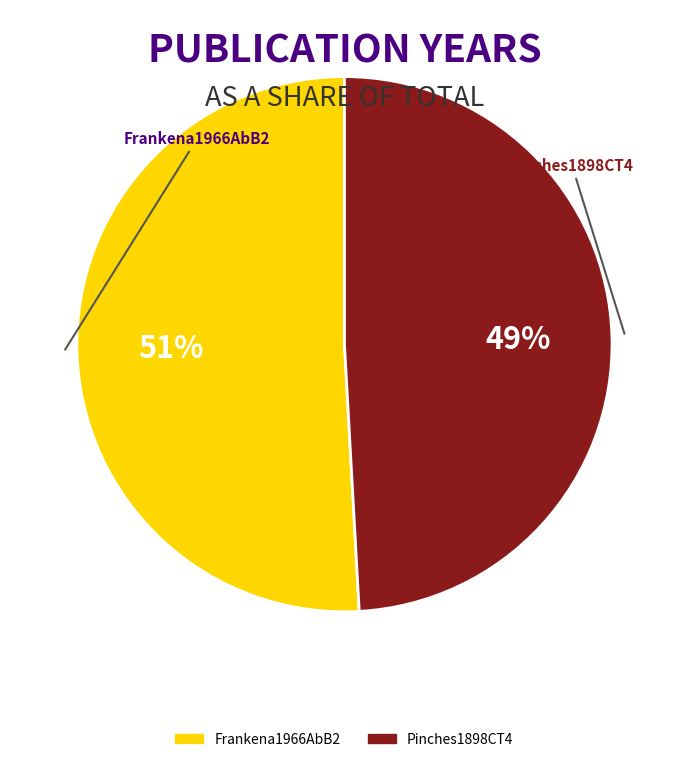

Which slice is the largest?

Frankena1966AbB2